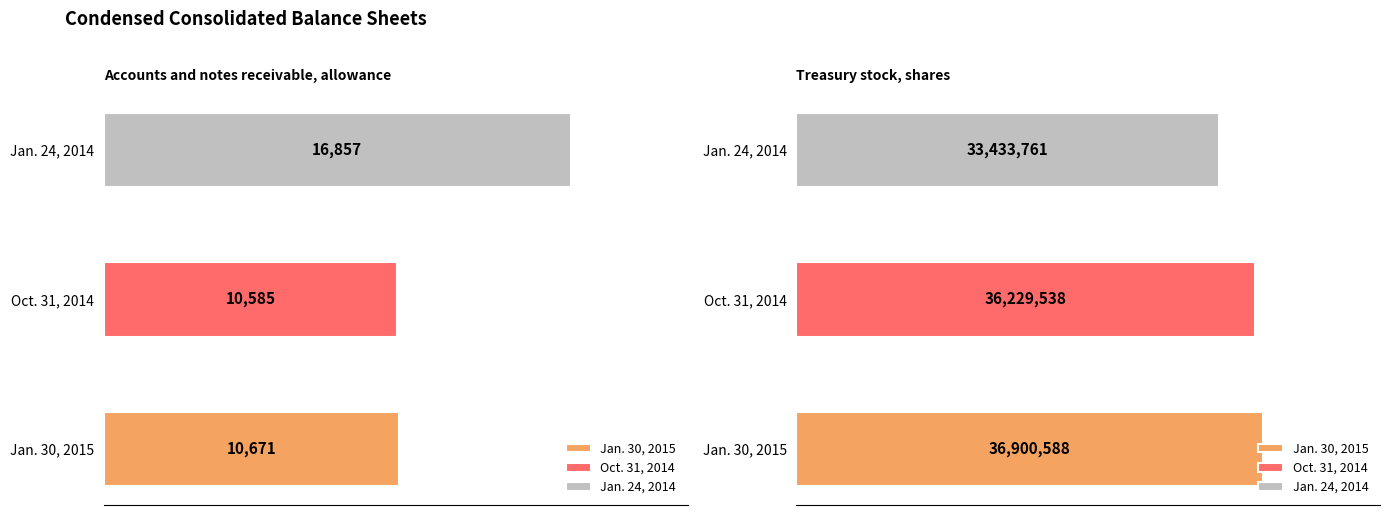

Read the Oct. 31, 2014 value at Accounts and notes receivable, allowance.

10585